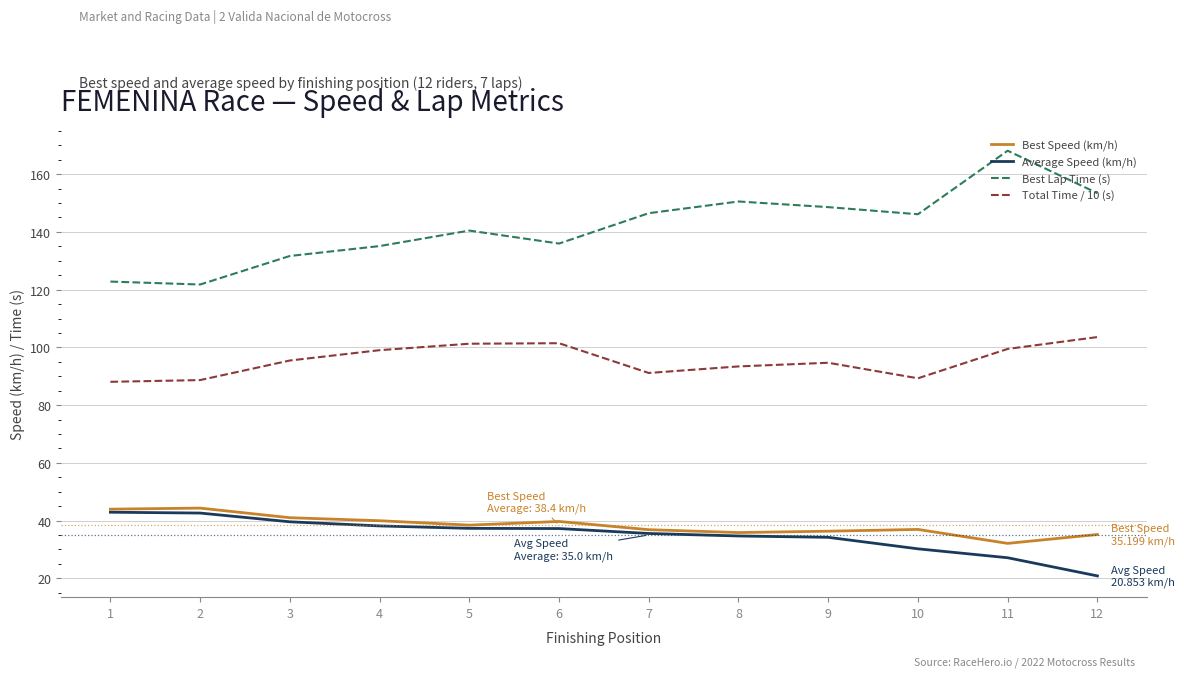

True or false: Best Lap Time (s) and Total Time / 10 (s) cross at least once.

False